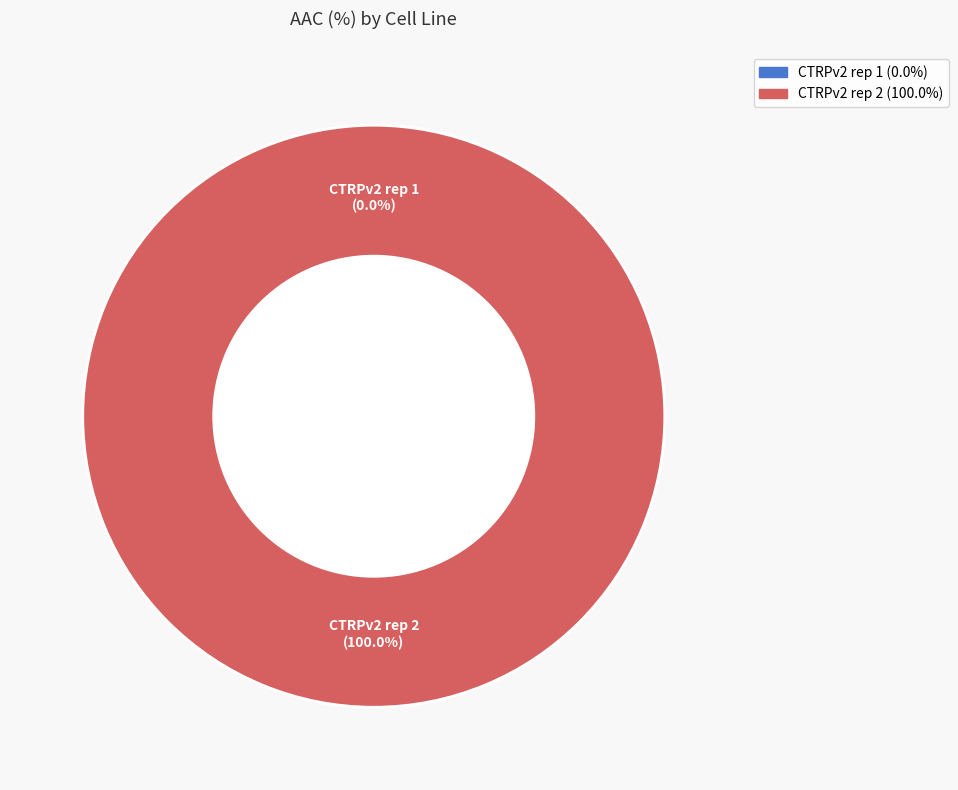

Is CTRPv2 rep 1 the majority of the pie?

No